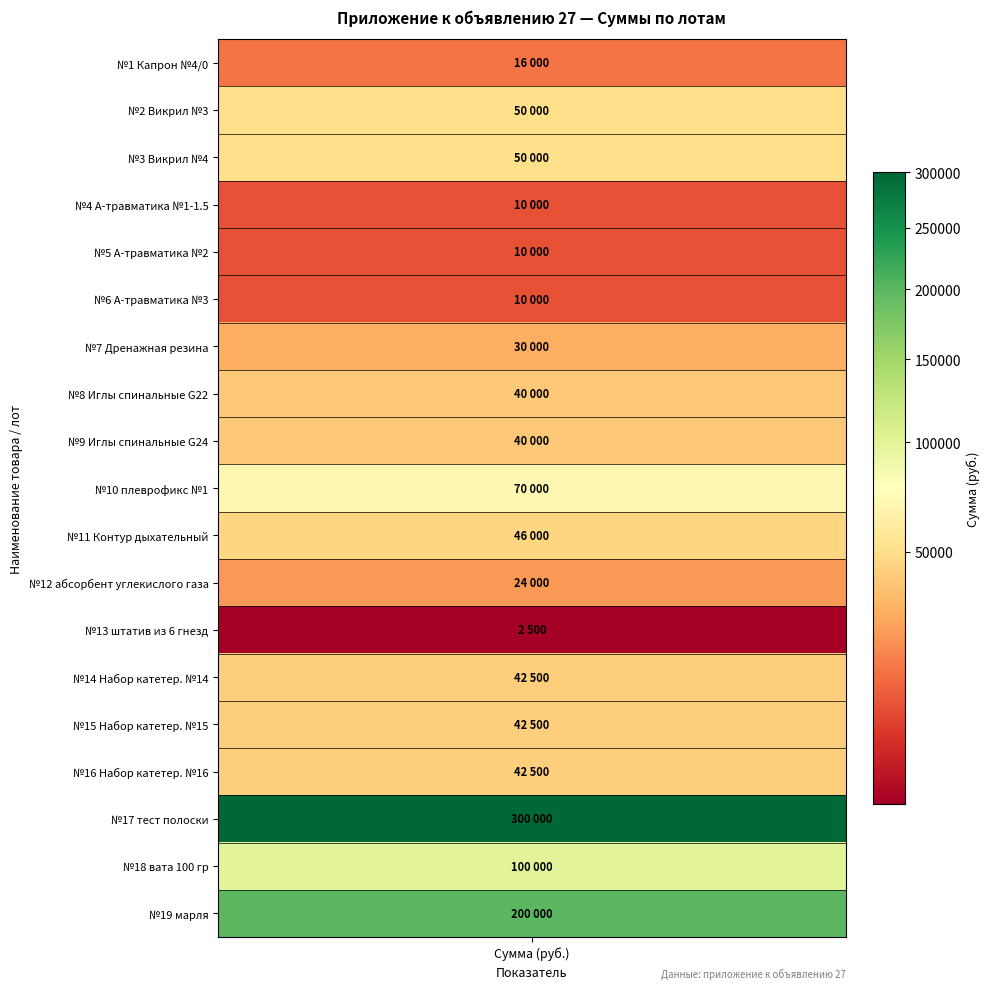

Where is the data nearest to the value 151250?

19